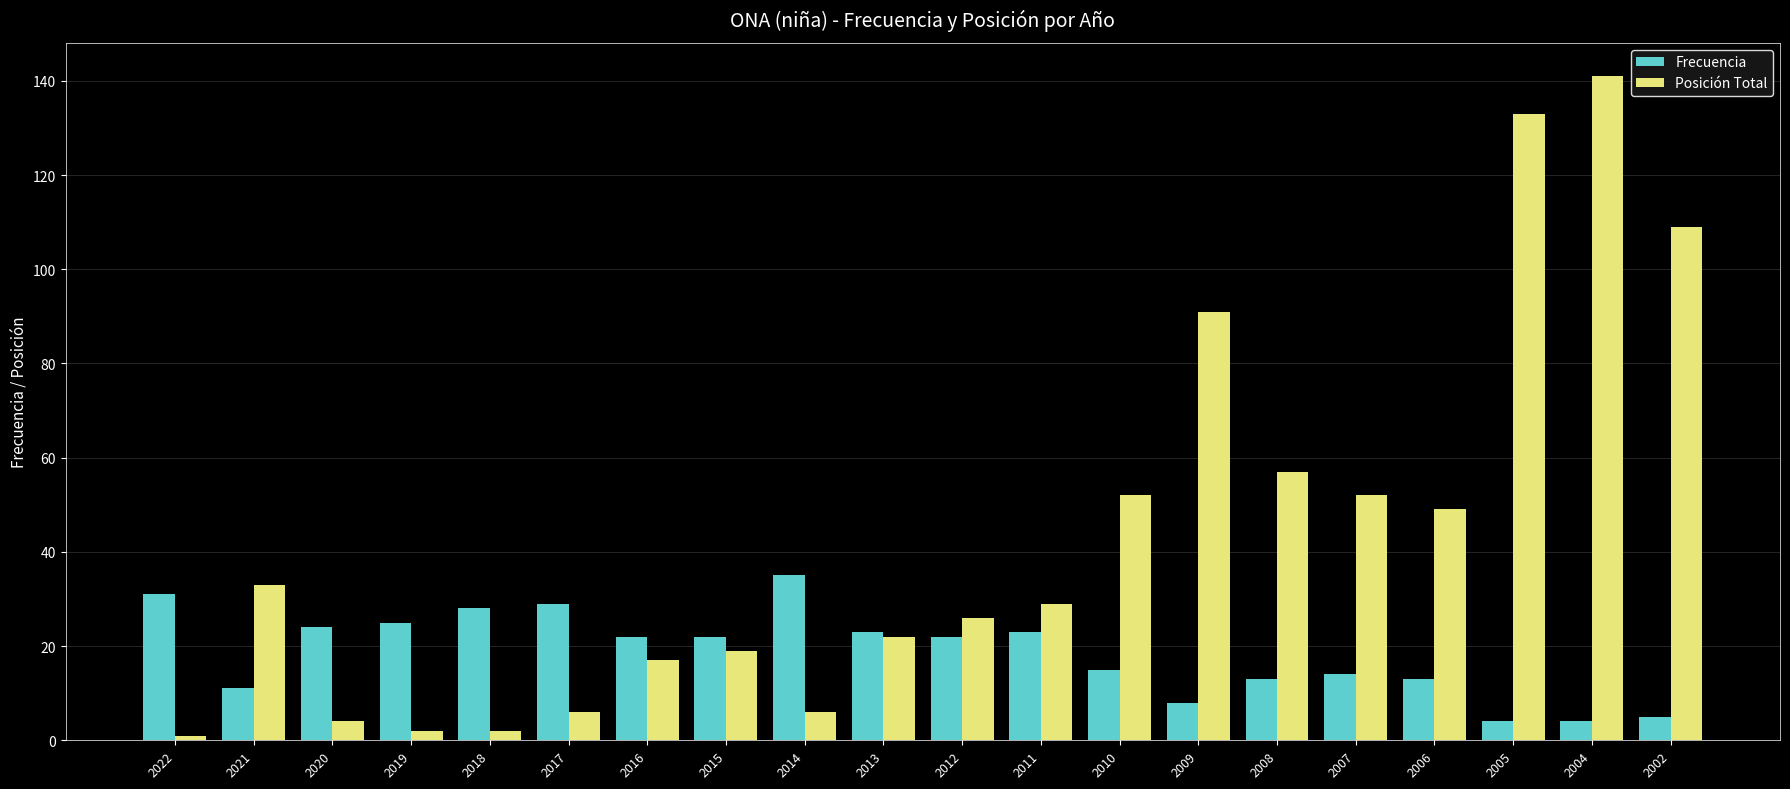

At which label is Posición Total closest to 71?

2008